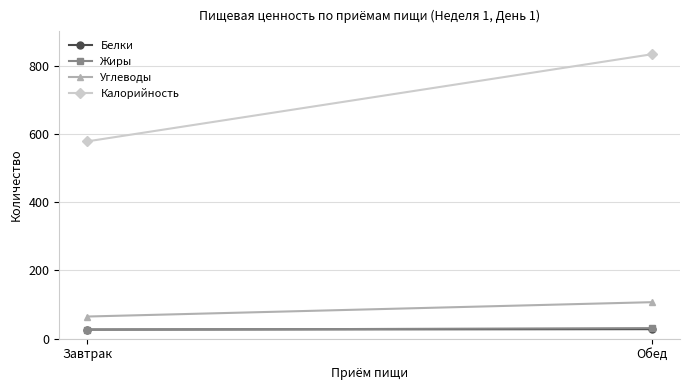

At Обед, list the series in order from smallest to largest.

Белки, Жиры, Углеводы, Калорийность